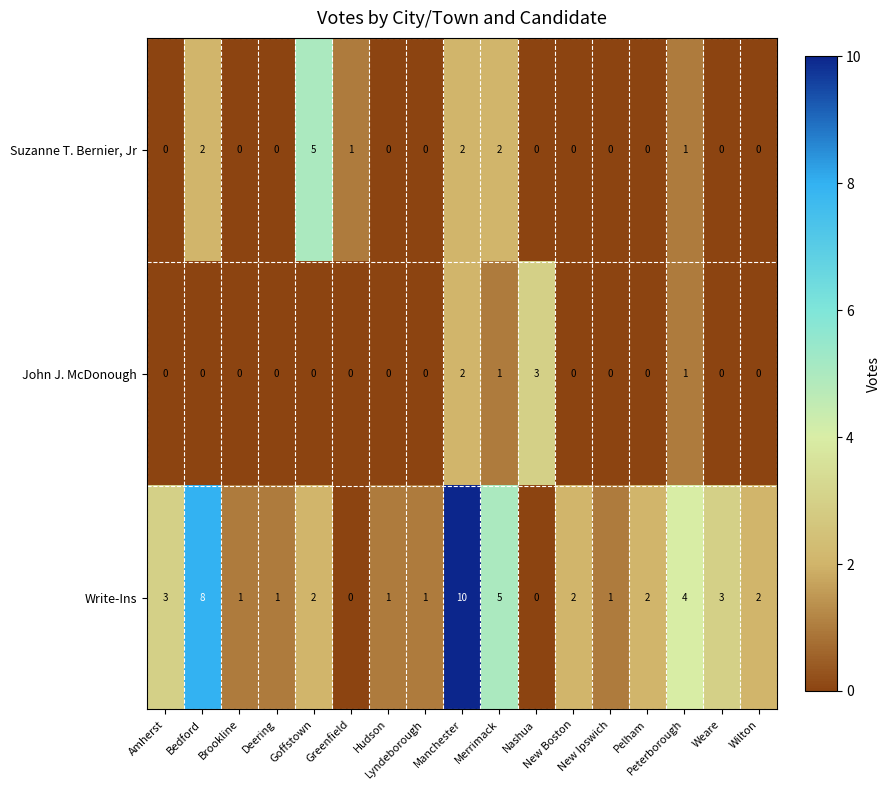

What is the spread (max minus min) of values at Bedford?

8